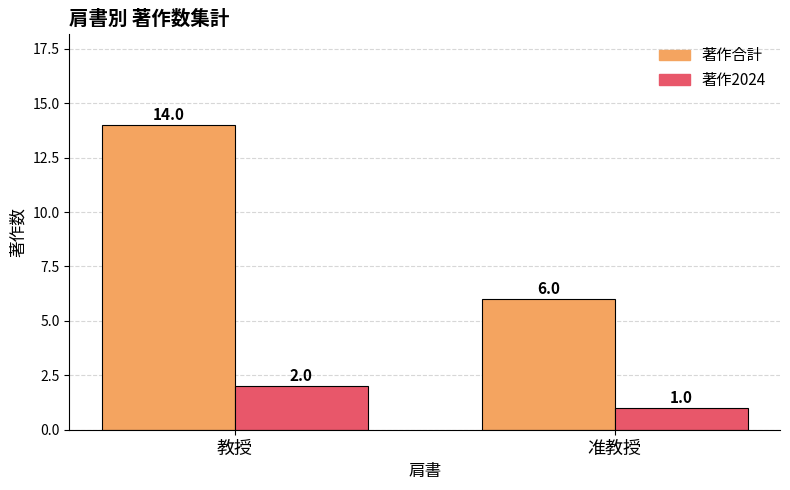

What is the value of the 著作2024 bar at the 1st from the left?

2